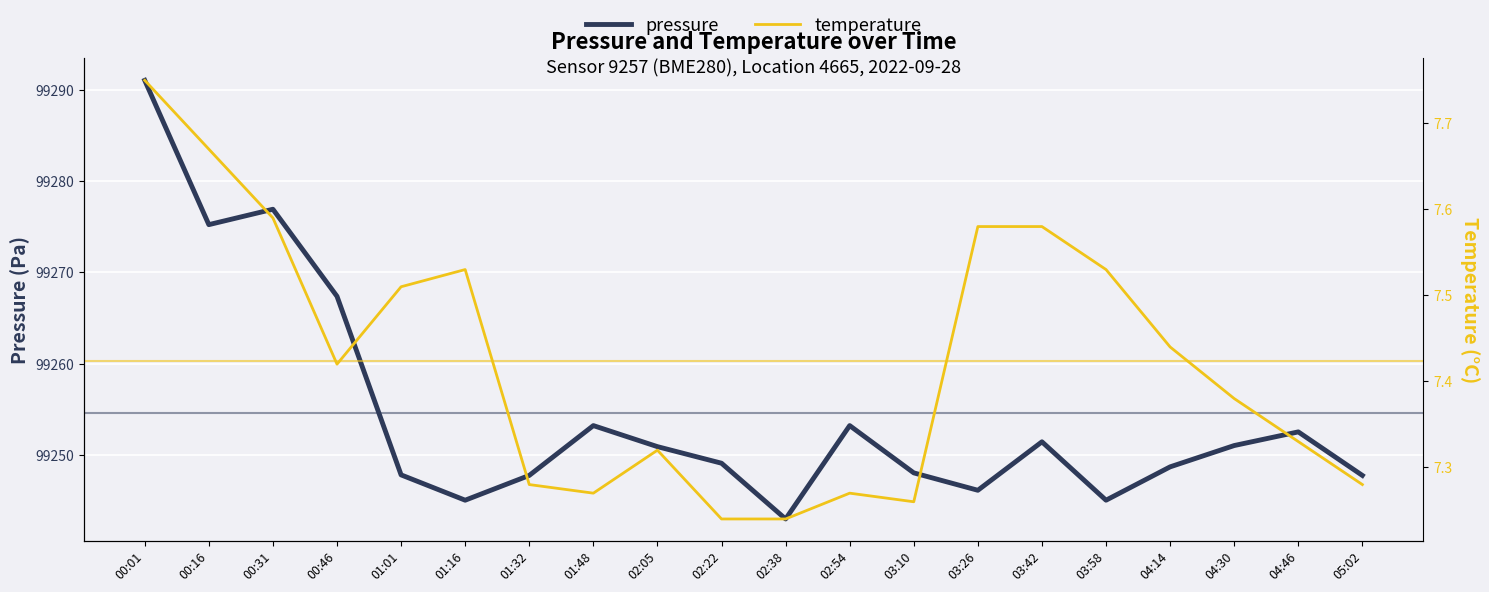

What is the approximate value of temperature at 00:46?

7.4